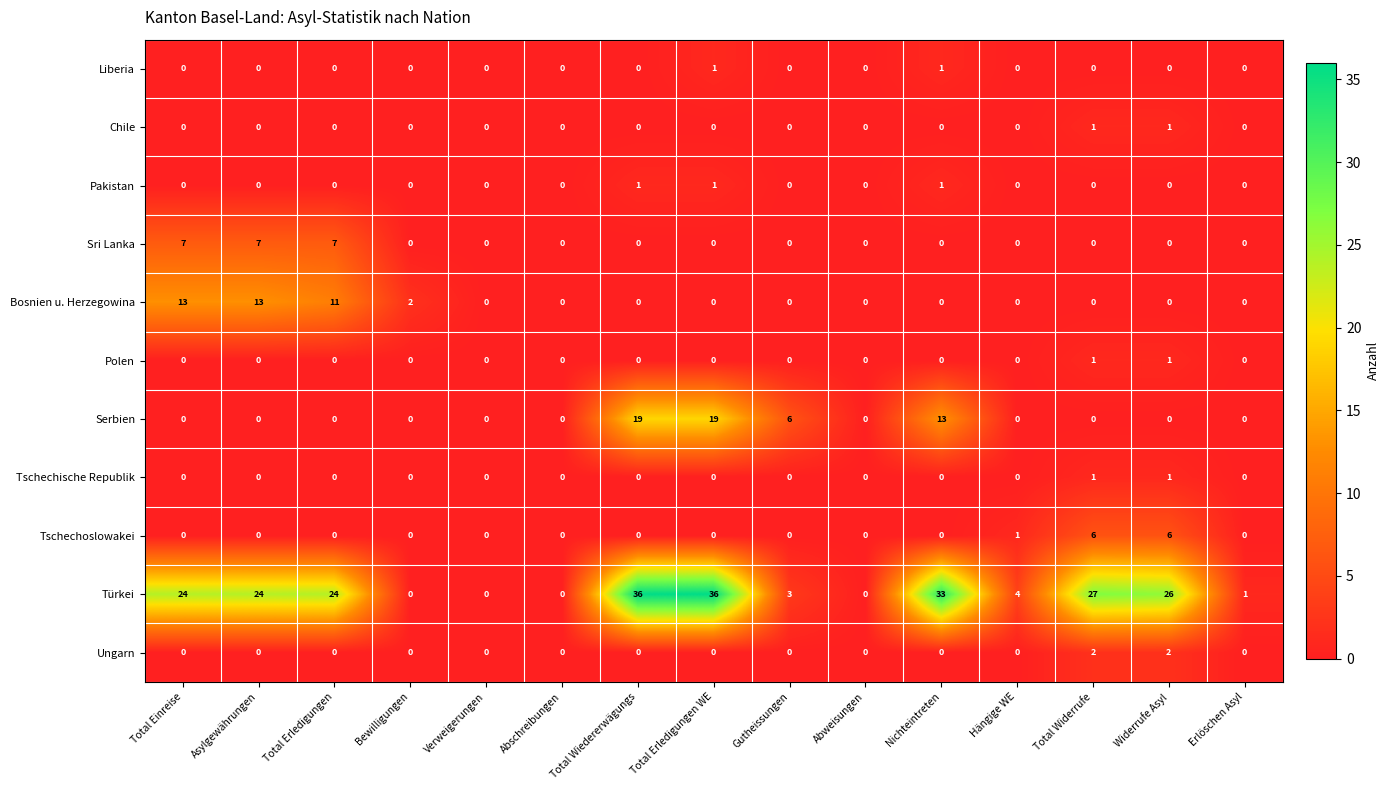

How many data points does each series have?

15